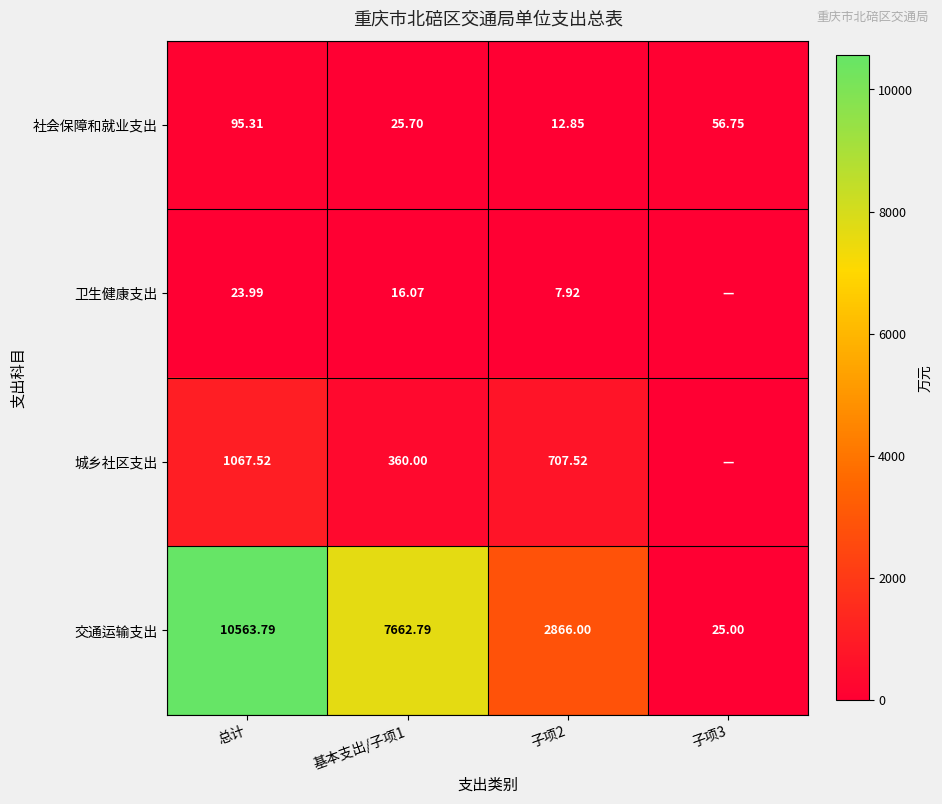

At which label does 交通运输支出 first exceed 7662?

总计